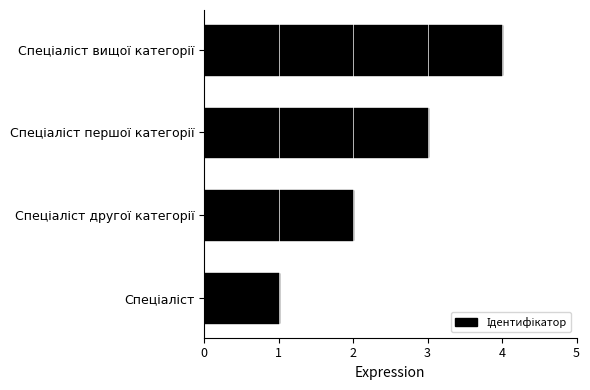

What is the difference between the maximum and minimum values?

3